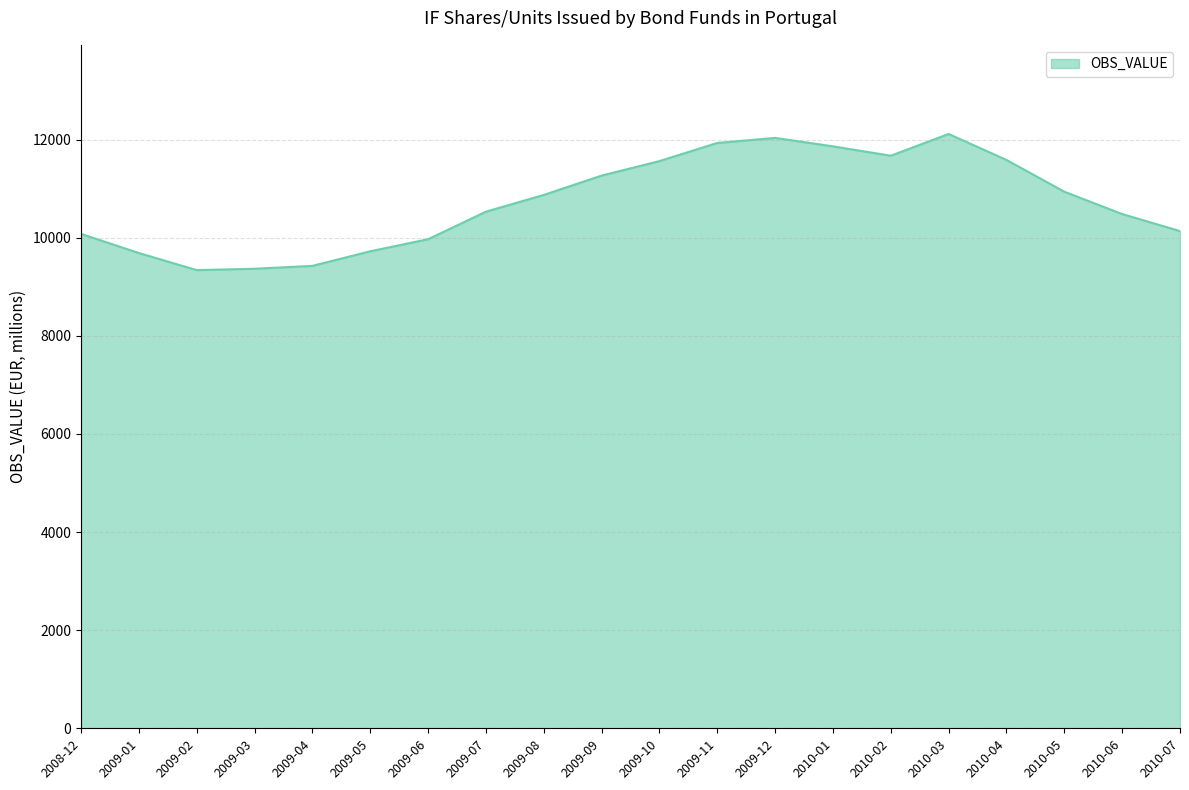

The value at 2010-05 is 7198.9. True or false?

False